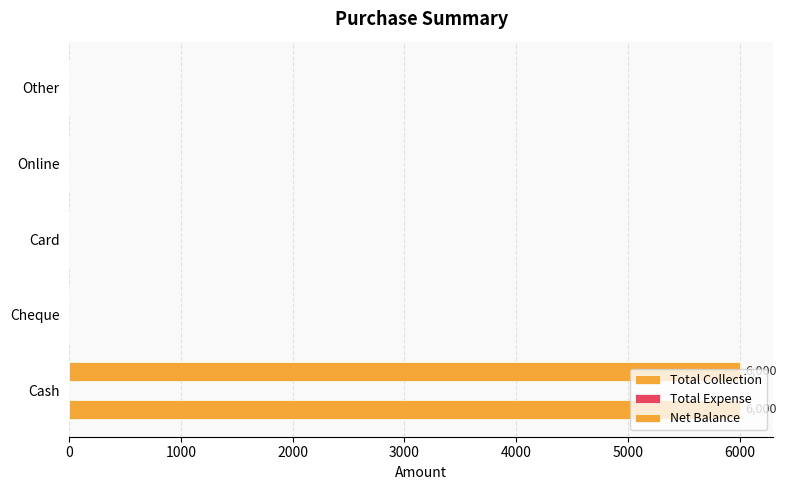

Which series has the widest spread of values?

Total Collection